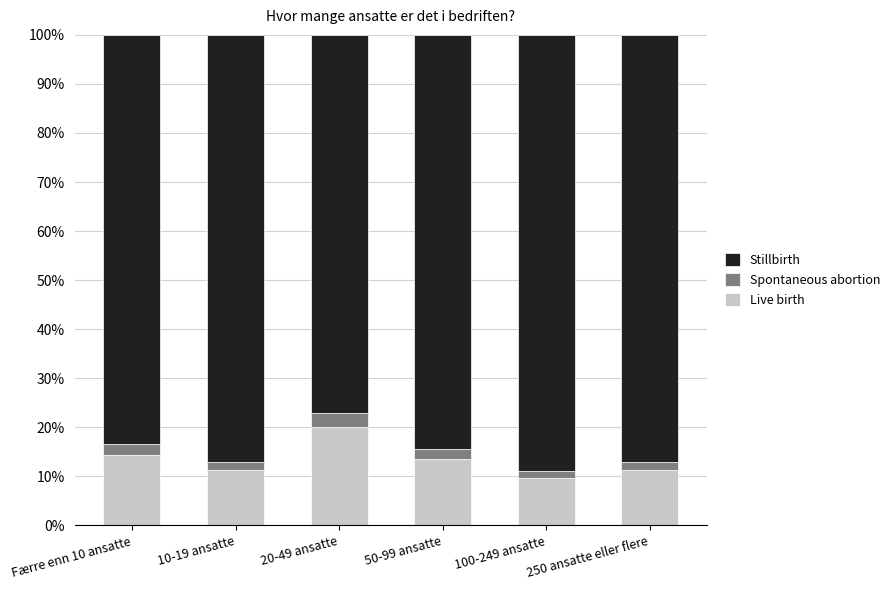

What is the difference between the Live birth values at Færre enn 10 ansatte and 20-49 ansatte?

5.6